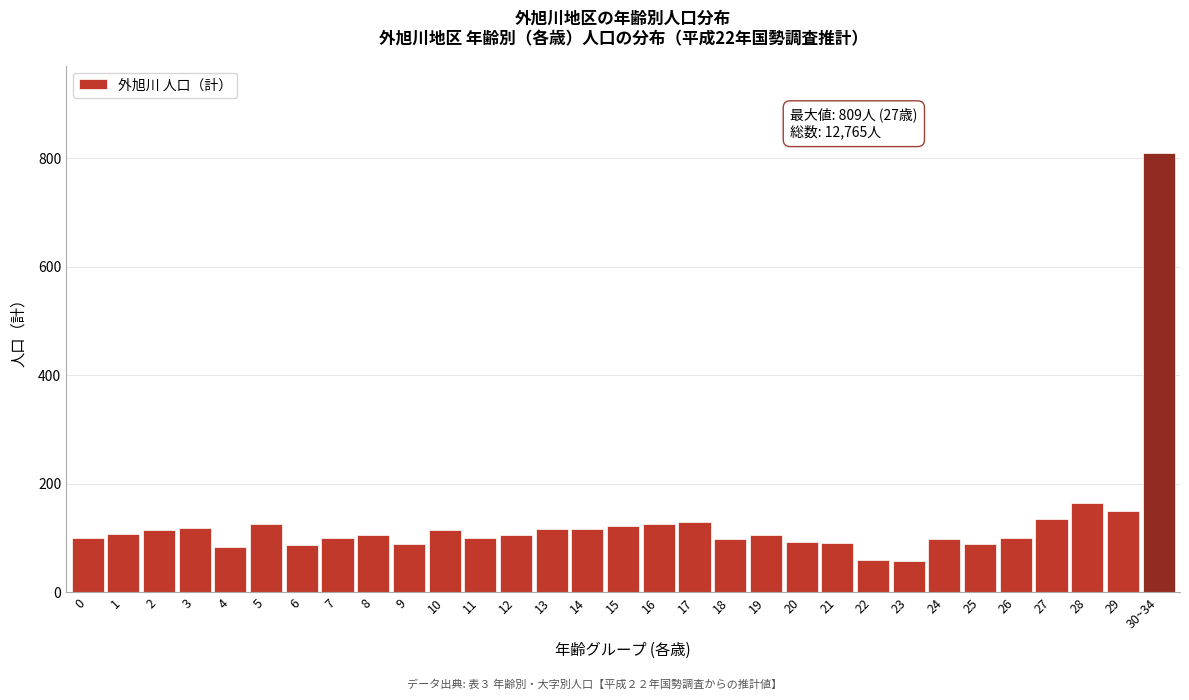

Where is the data nearest to the value 433?

28